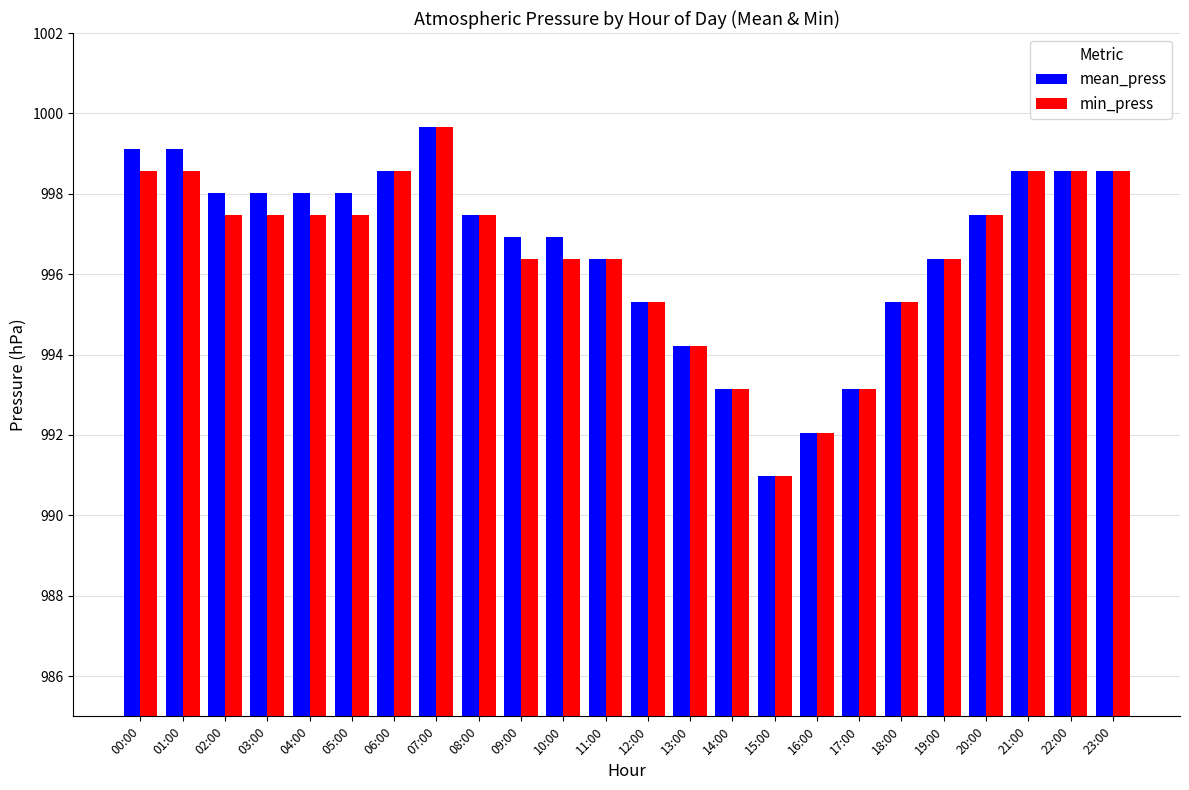

Are the bars horizontal?

No